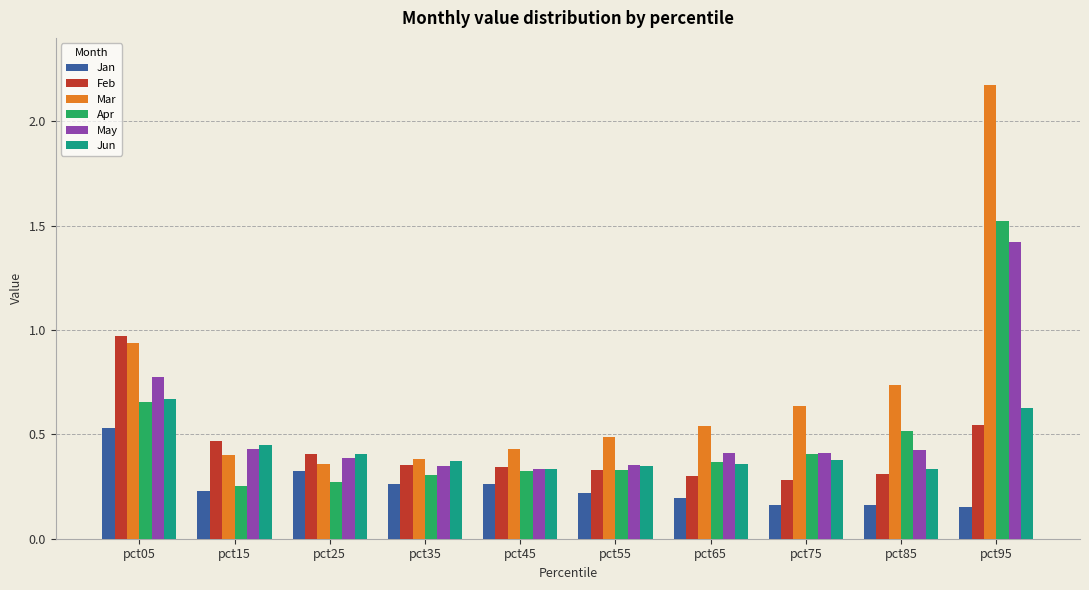

True or false: Jun has a value of 0.9 at pct95.

False